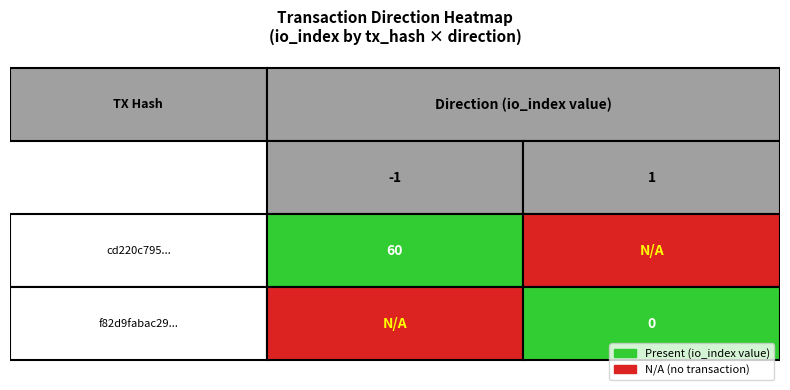

Which label corresponds to the smallest value in the chart?

1